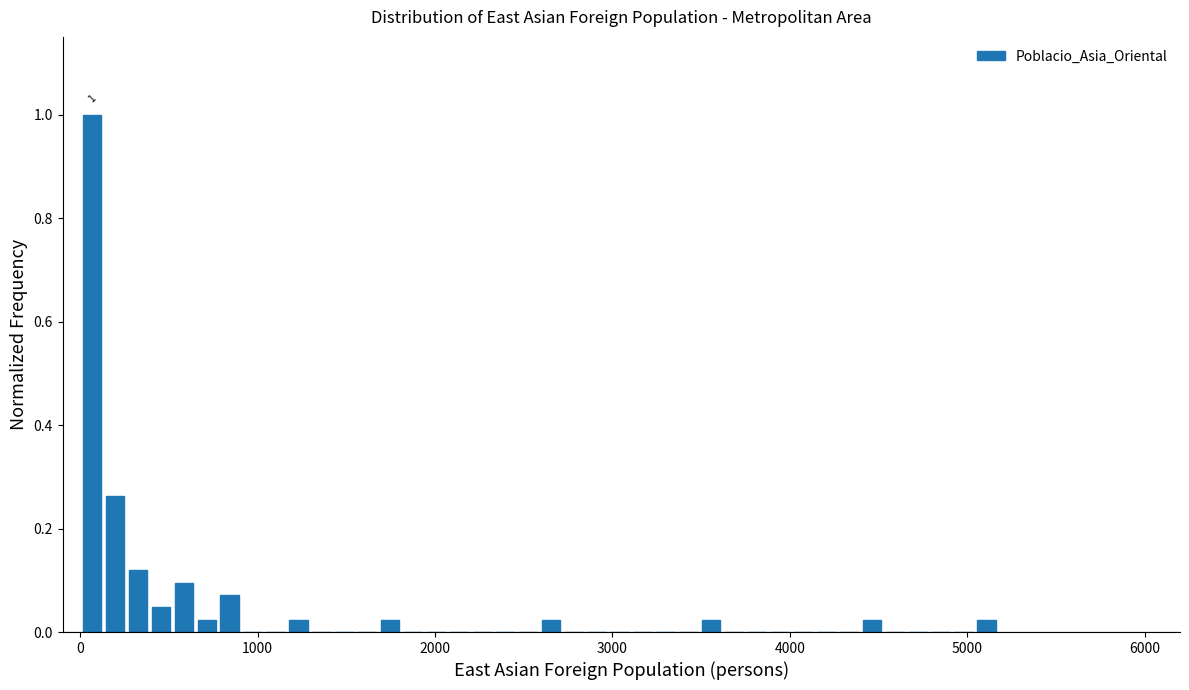

Around what value on the x-axis is the tallest bar? Give the approximate position of its centre, as read against the axis.

100